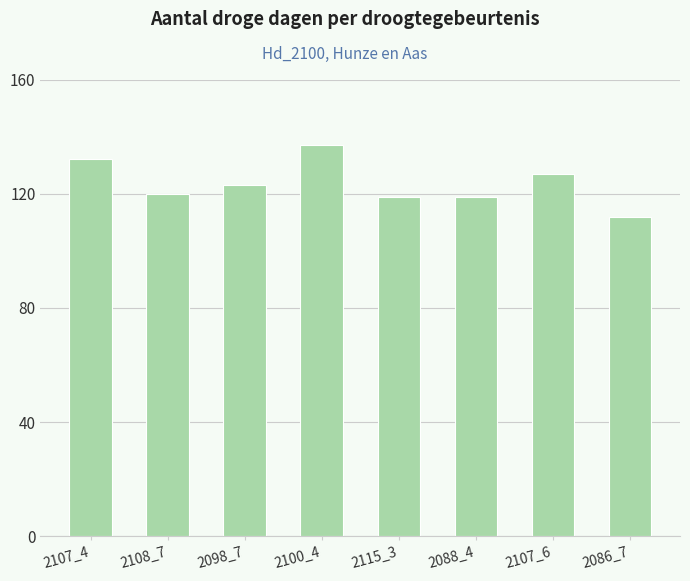

How many distinct data groups are displayed?

1